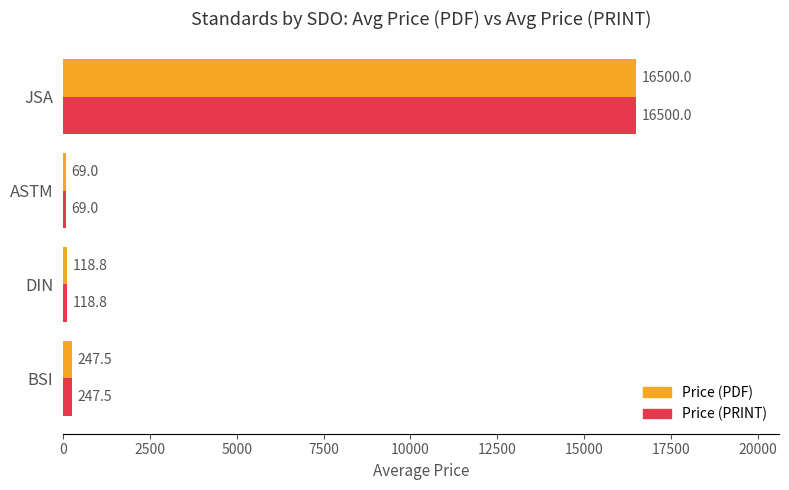

At how many categories does at least one series exceed 13067?

1